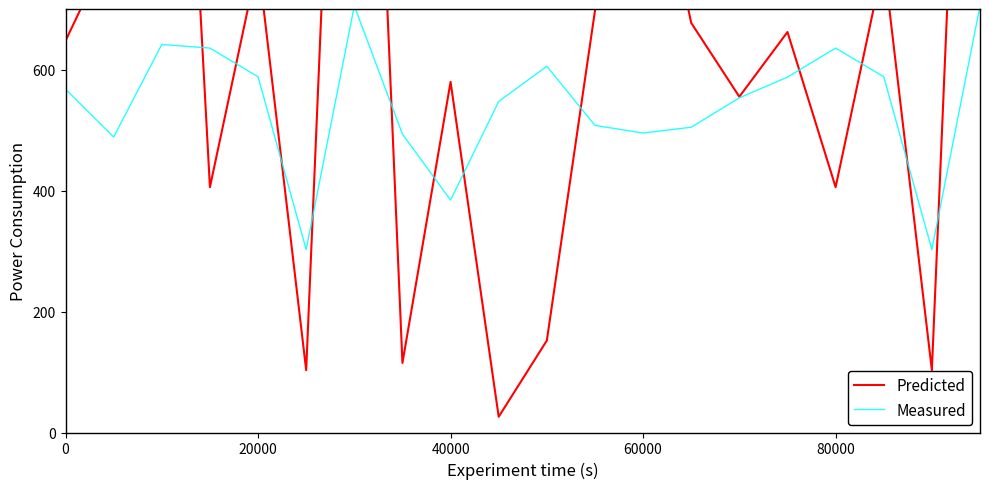

Is this an area chart (filled region under the line)?

No